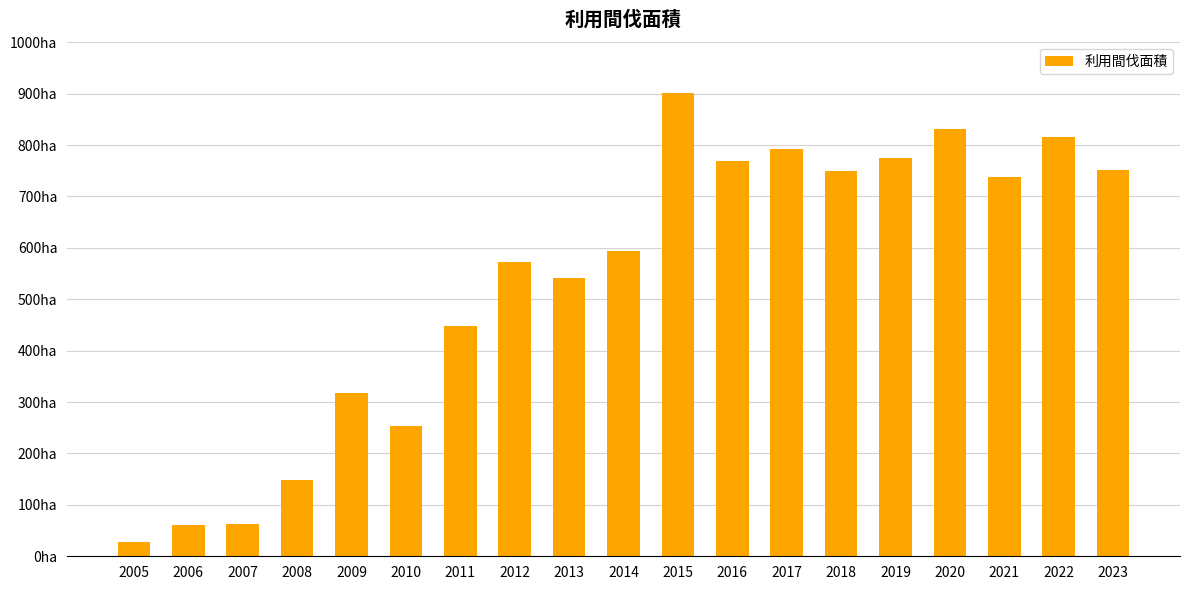

What is the difference between the second highest and minimum values?

805